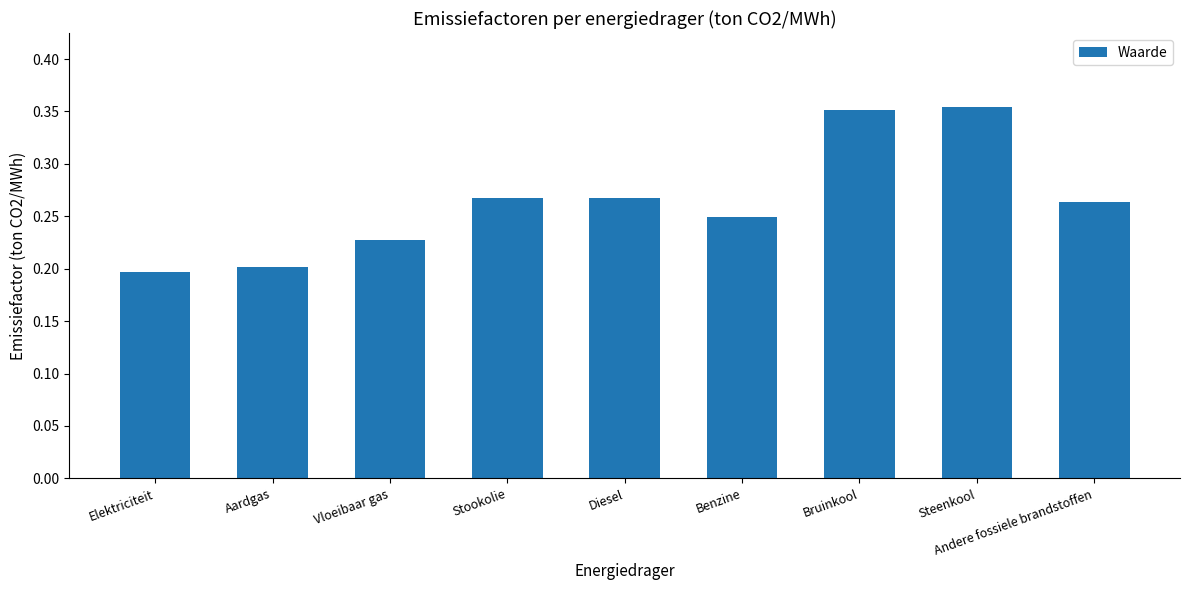

What is the change in value from Elektriciteit to Benzine?

+0.1